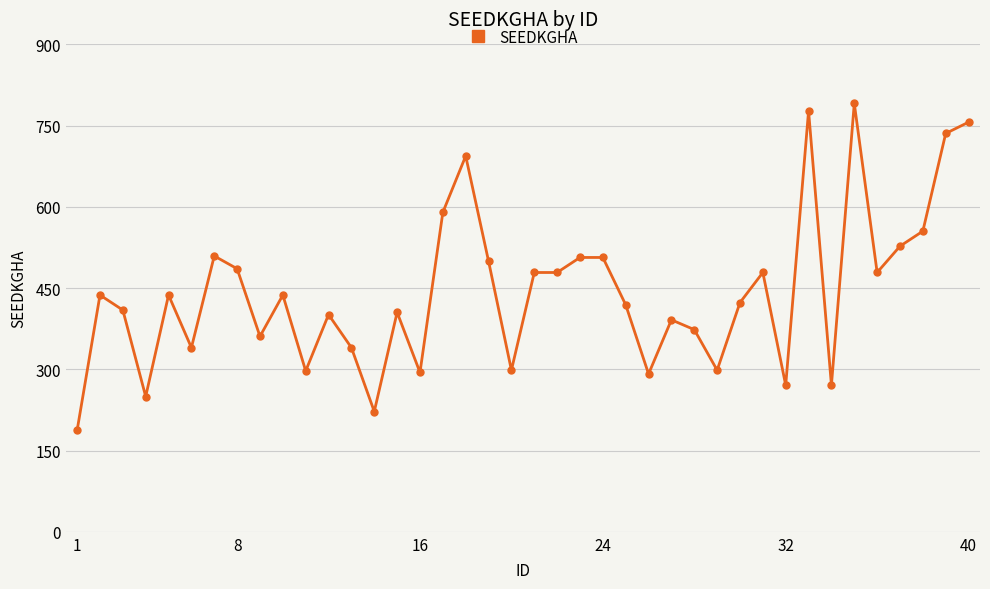

Does the chart display data point markers on the line(s)?

Yes